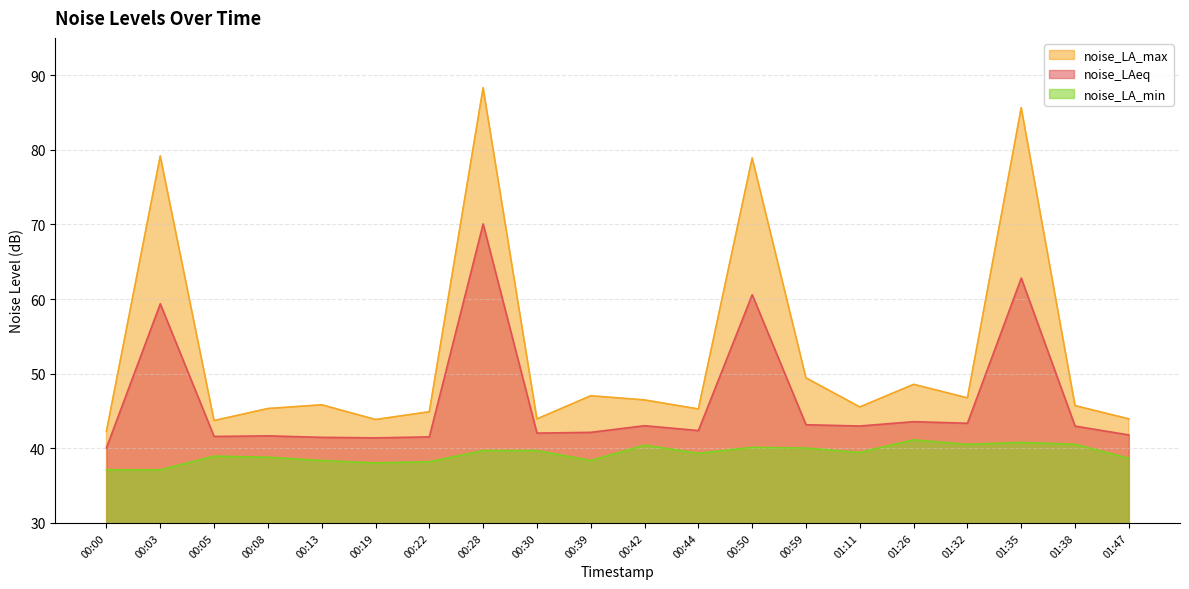

What is the maximum value for noise_LAeq?

70.1